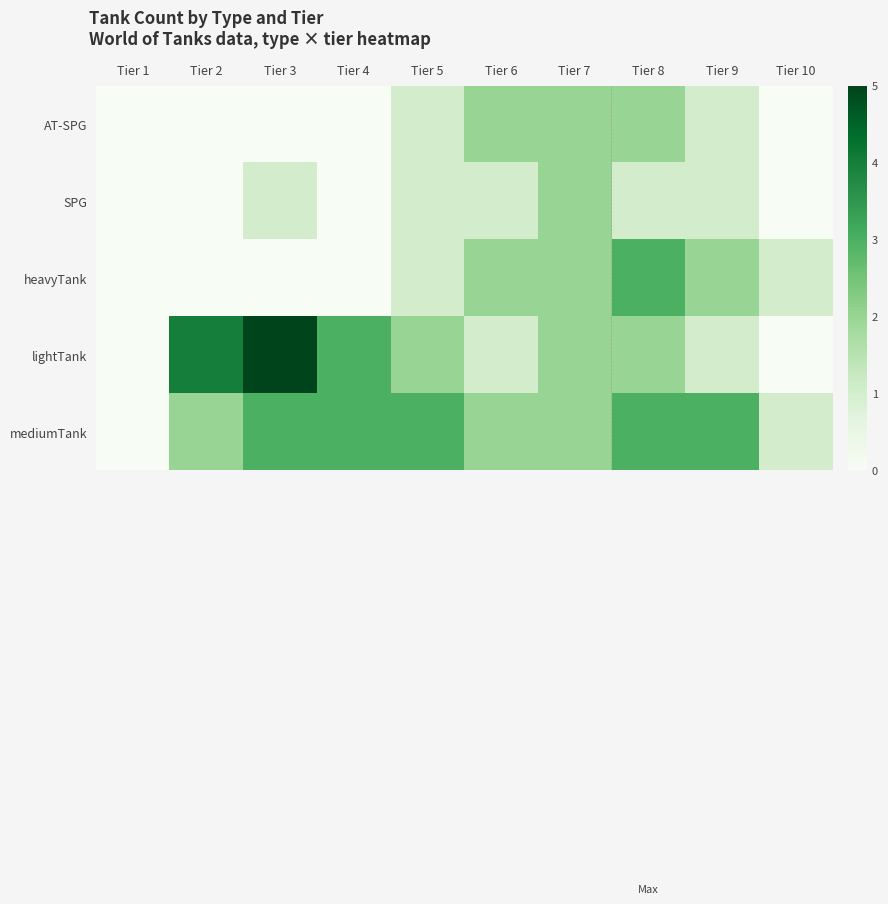

Reading left to right, extract all data points from this chart.

AT-SPG: Tier 1=0	Tier 2=0	Tier 3=0	Tier 4=0	Tier 5=1	Tier 6=2	Tier 7=2	Tier 8=2	Tier 9=1	Tier 10=0
SPG: Tier 1=0	Tier 2=0	Tier 3=1	Tier 4=0	Tier 5=1	Tier 6=1	Tier 7=2	Tier 8=1	Tier 9=1	Tier 10=0
heavyTank: Tier 1=0	Tier 2=0	Tier 3=0	Tier 4=0	Tier 5=1	Tier 6=2	Tier 7=2	Tier 8=3	Tier 9=2	Tier 10=1
lightTank: Tier 1=0	Tier 2=4	Tier 3=5	Tier 4=3	Tier 5=2	Tier 6=1	Tier 7=2	Tier 8=2	Tier 9=1	Tier 10=0
mediumTank: Tier 1=0	Tier 2=2	Tier 3=3	Tier 4=3	Tier 5=3	Tier 6=2	Tier 7=2	Tier 8=3	Tier 9=3	Tier 10=1